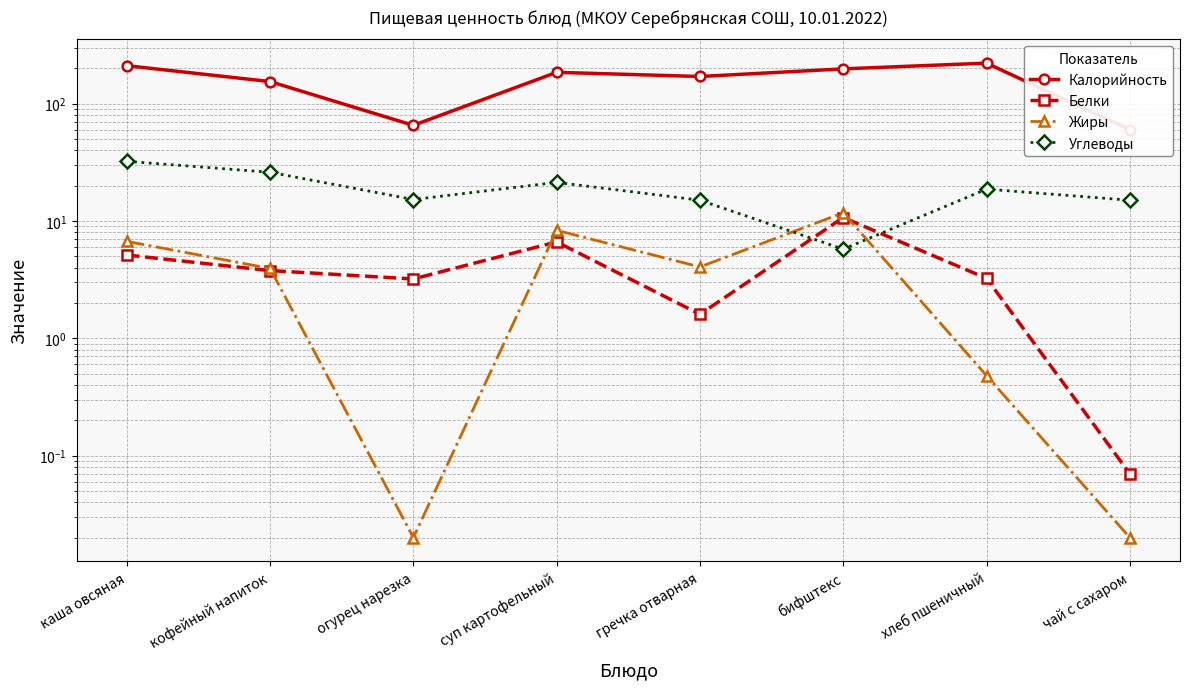

What is the total value across all series at кофейный напиток?

187.6